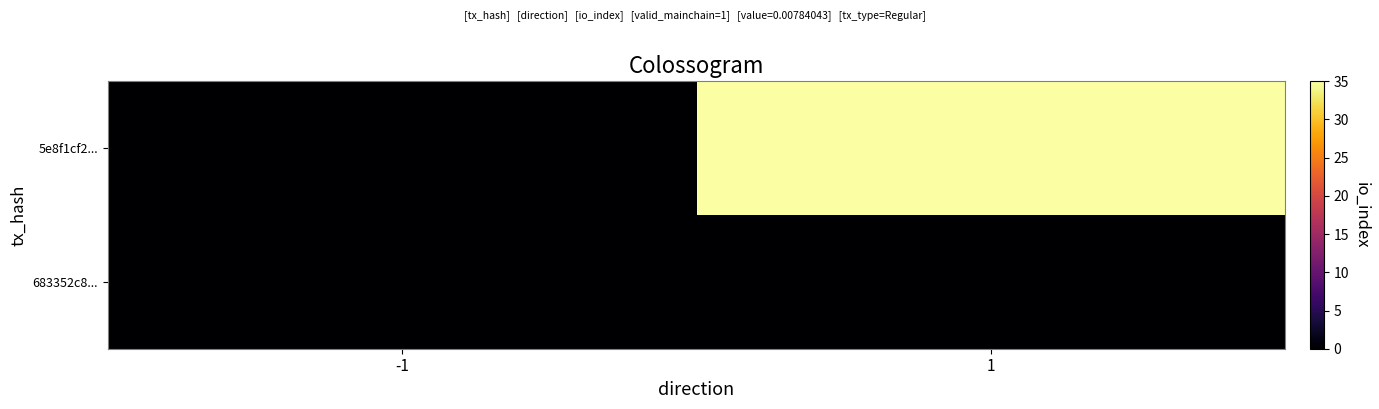

At which category is the sum across all series the highest?

1